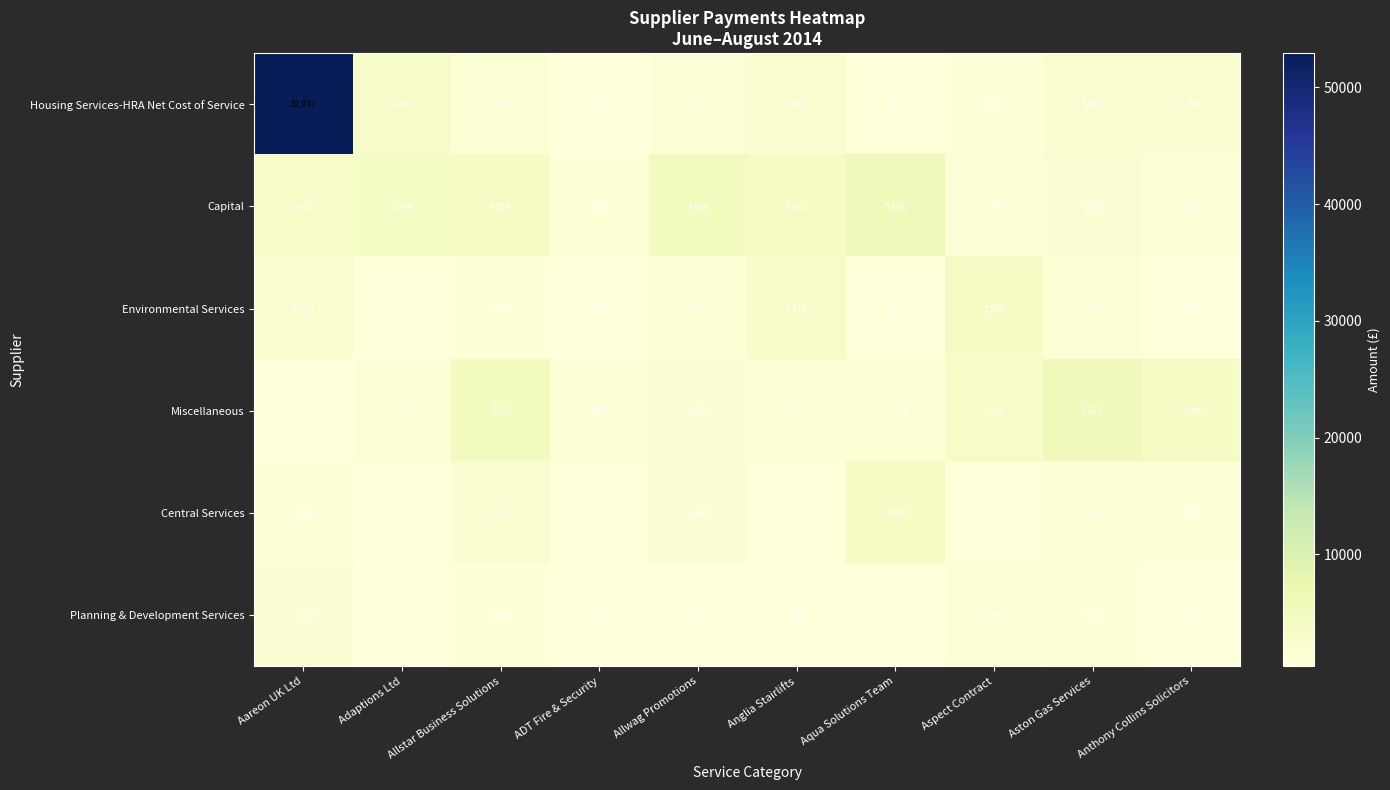

Which series has the largest total across all categories?

Housing Services-HRA Net Cost of Service